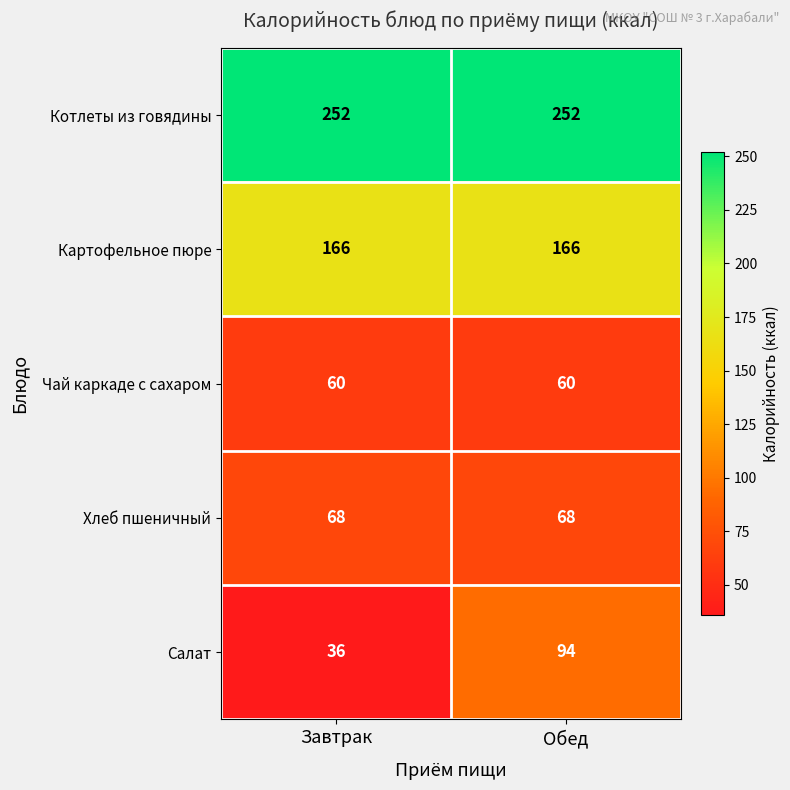

Reading left to right, list all the values displayed in this chart.

Котлеты из говядины: Завтрак=252	Обед=252
Картофельное пюре: Завтрак=166	Обед=166
Чай каркаде с сахаром: Завтрак=60	Обед=60
Хлеб пшеничный: Завтрак=68	Обед=68
Салат: Завтрак=36	Обед=94